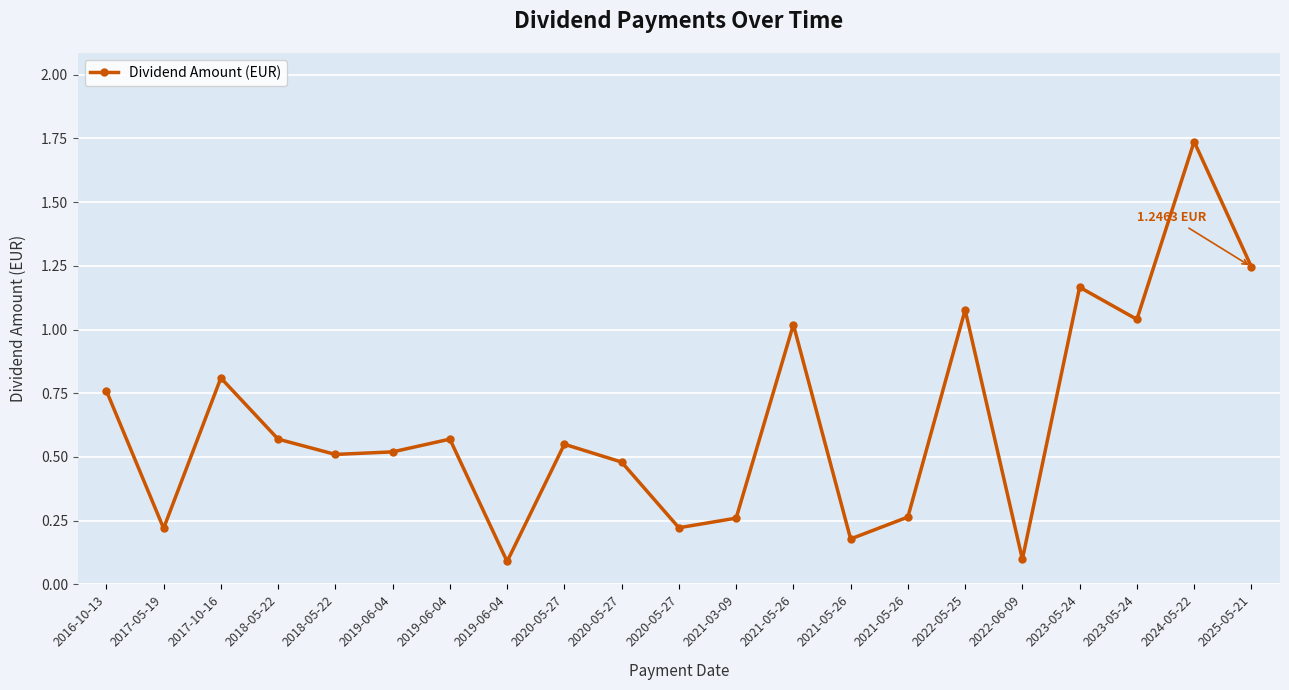

Reading left to right, list all the values displayed in this chart.

2016-10-13=0.8	2017-05-19=0.2	2017-10-16=0.8	2018-05-22=0.6	2018-05-22=0.5	2019-06-04=0.5	2019-06-04=0.6	2019-06-04=0.1	2020-05-27=0.6	2020-05-27=0.5	2020-05-27=0.2	2021-03-09=0.3	2021-05-26=1.0	2021-05-26=0.2	2021-05-26=0.3	2022-05-25=1.1	2022-06-09=0.1	2023-05-24=1.2	2023-05-24=1.0	2024-05-22=1.7	2025-05-21=1.2